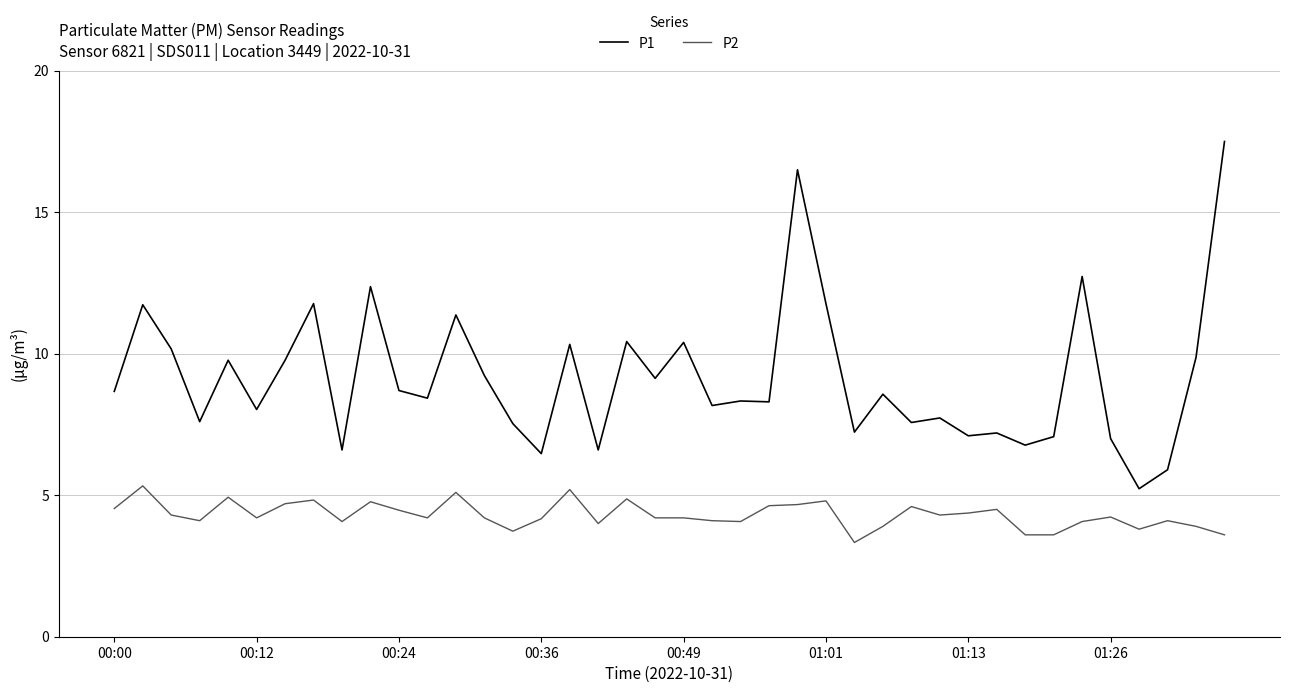

What is the greatest value displayed?

17.5